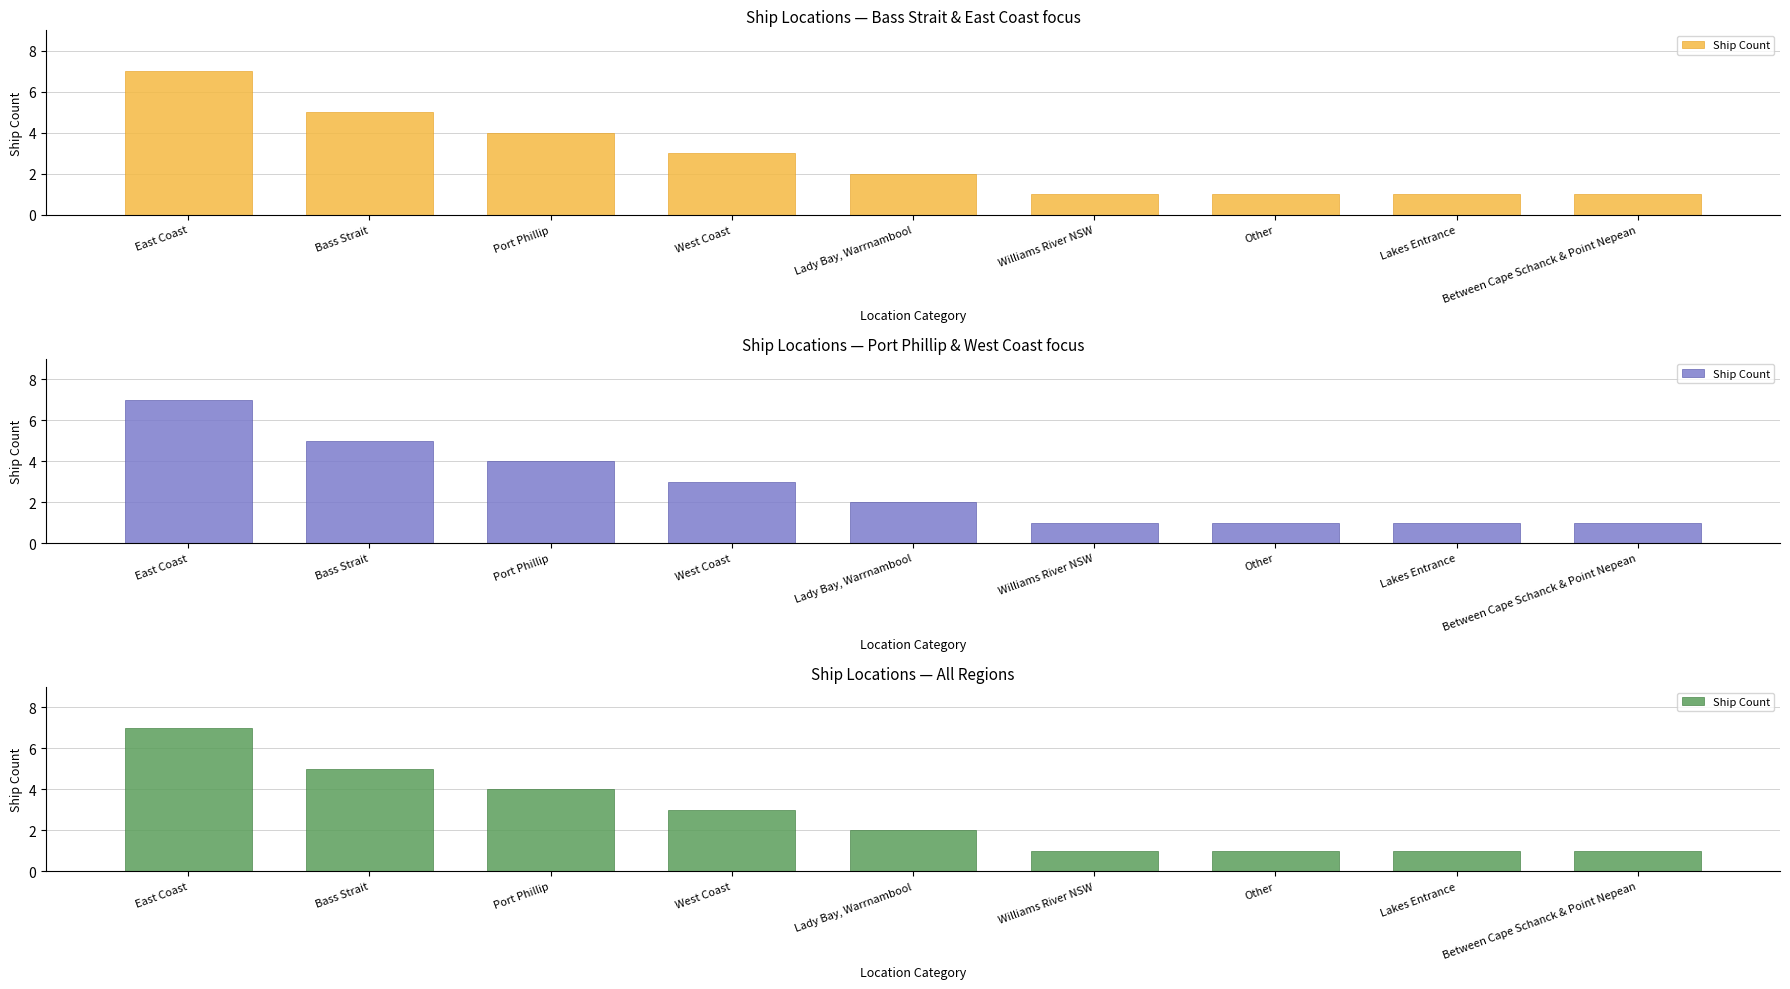

The chart shows a value of 3 at Bass Strait. True or false?

False